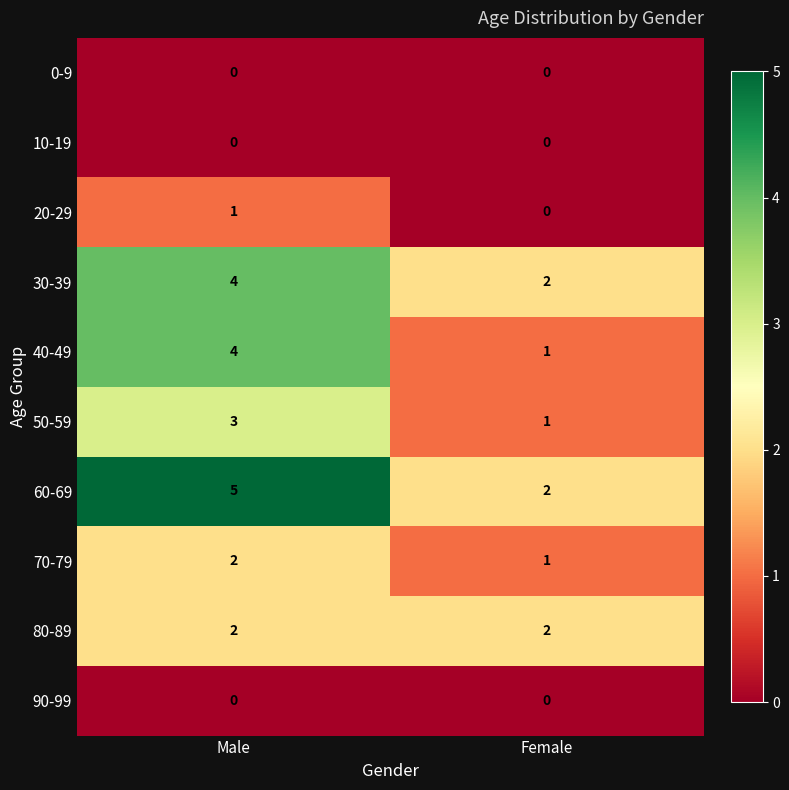

What is the spread (max minus min) of values at Female?

2